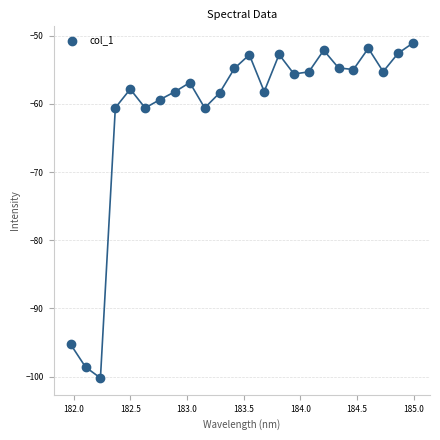

What is the range of X values (max minus min)?

3.0